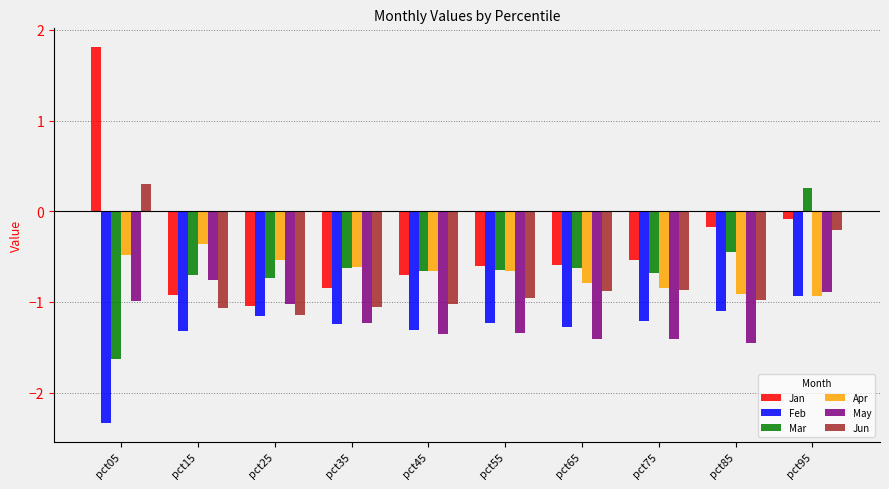

The value of Mar at pct15 is -0.7. True or false?

True